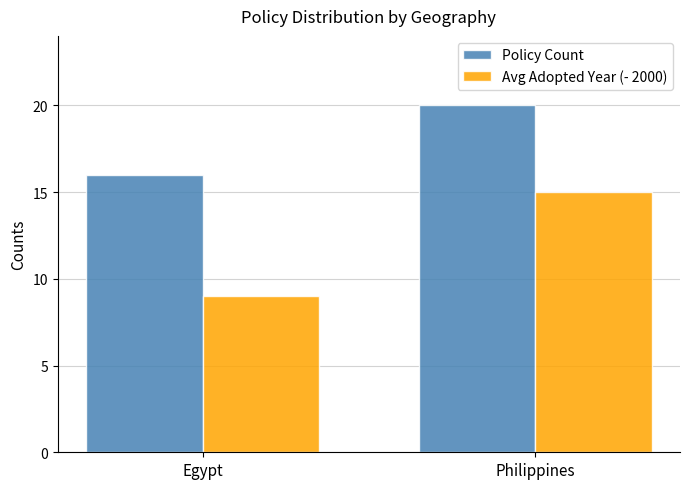

Does the chart contain any negative values?

No